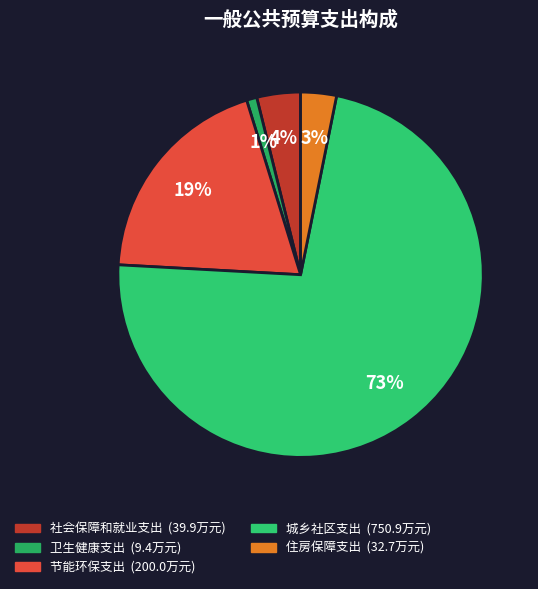

To the nearest percent, what portion does 住房保障支出 represent?

3%